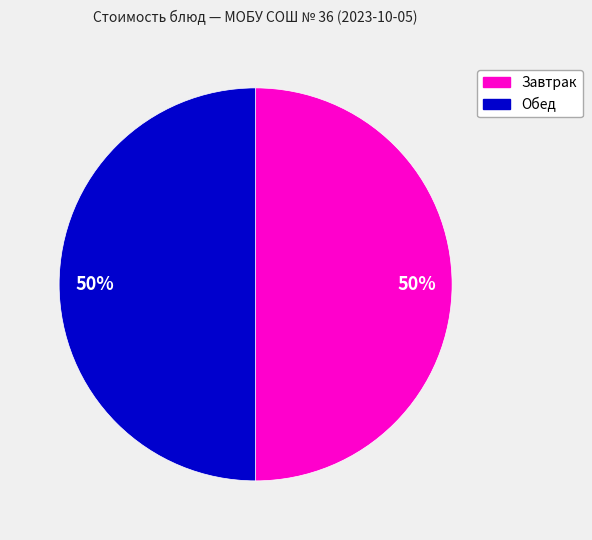

To the nearest percent, what is the average slice percentage?

50%